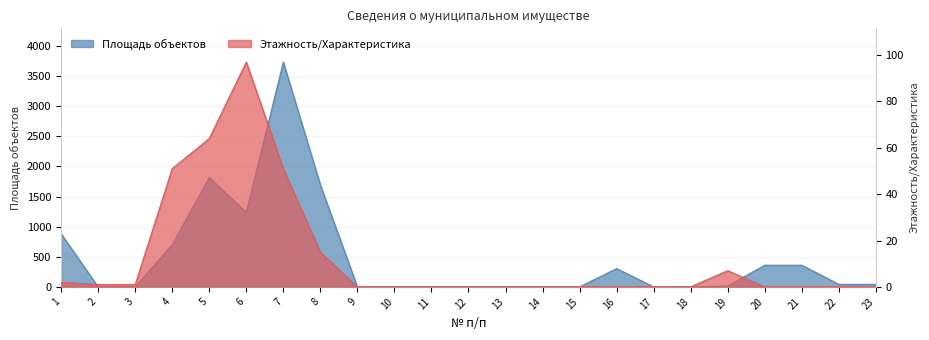

How many data points in Площадь объектов are above 13?

11